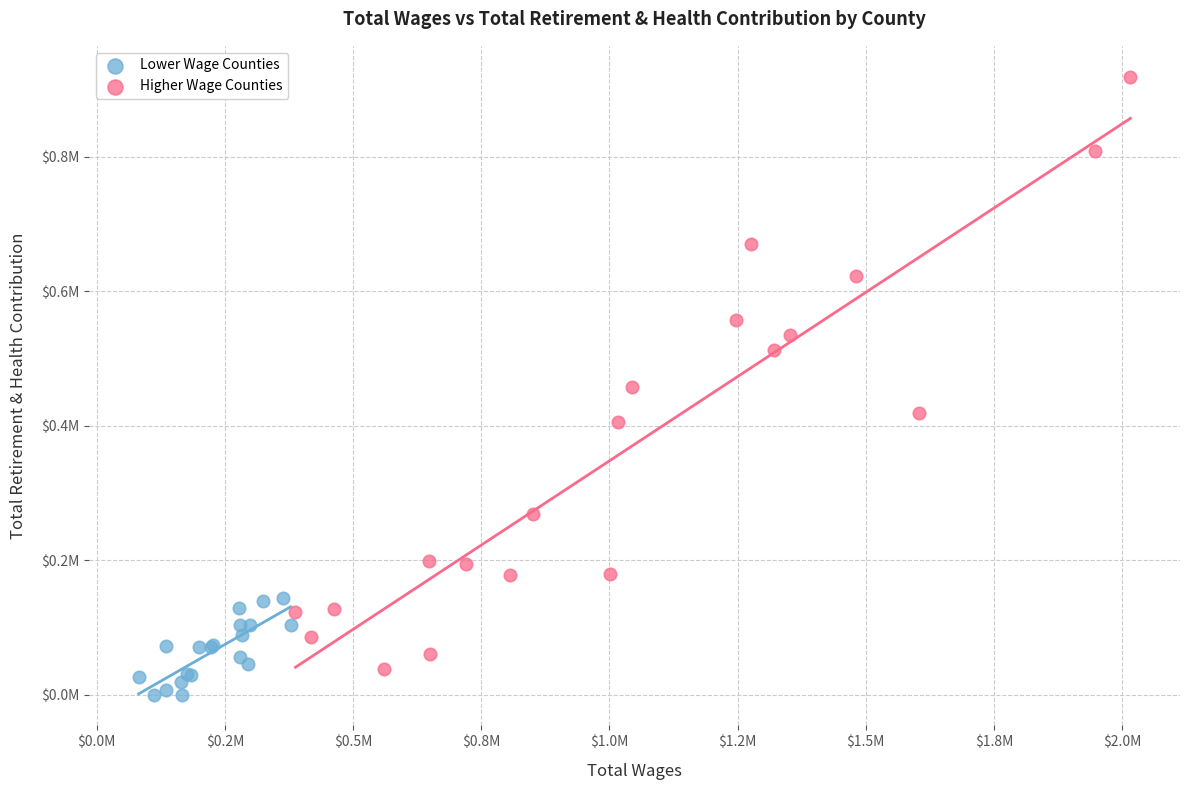

Which series has the largest Y range (max minus min)?

Higher Wage Counties